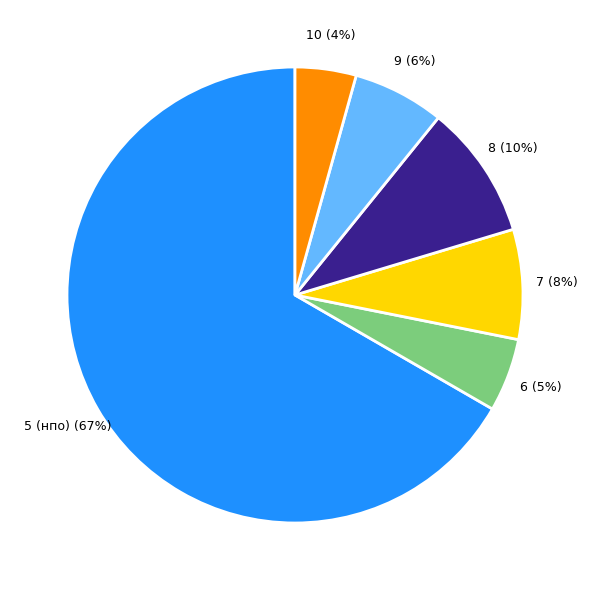

To the nearest percent, what portion does 7 represent?

8%